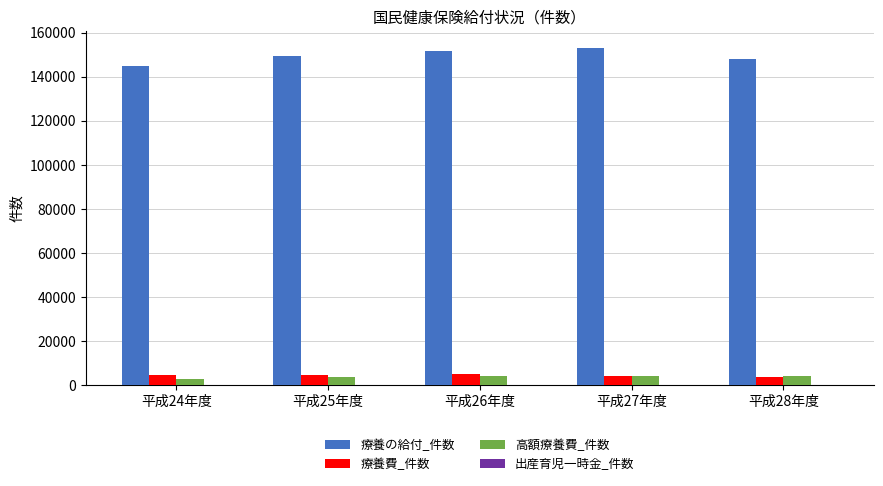

Which series has the largest total across all categories?

療養の給付_件数